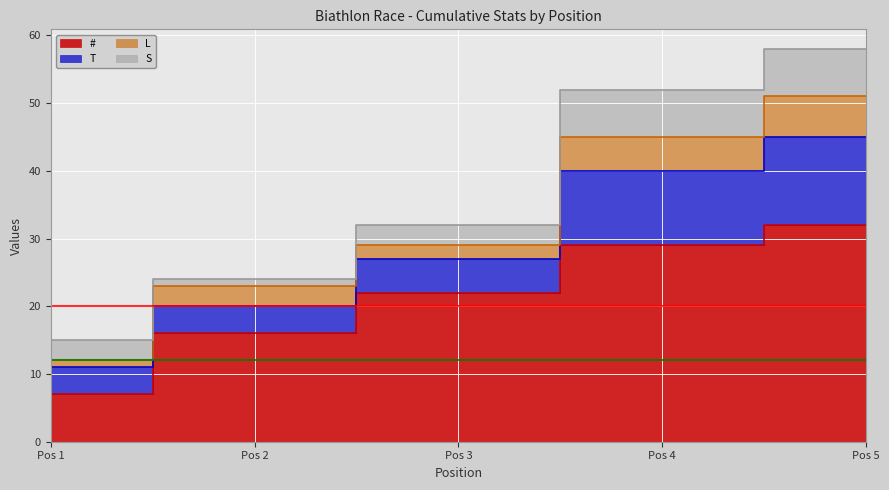

Between 1 and 5, which series saw the biggest shift?

#